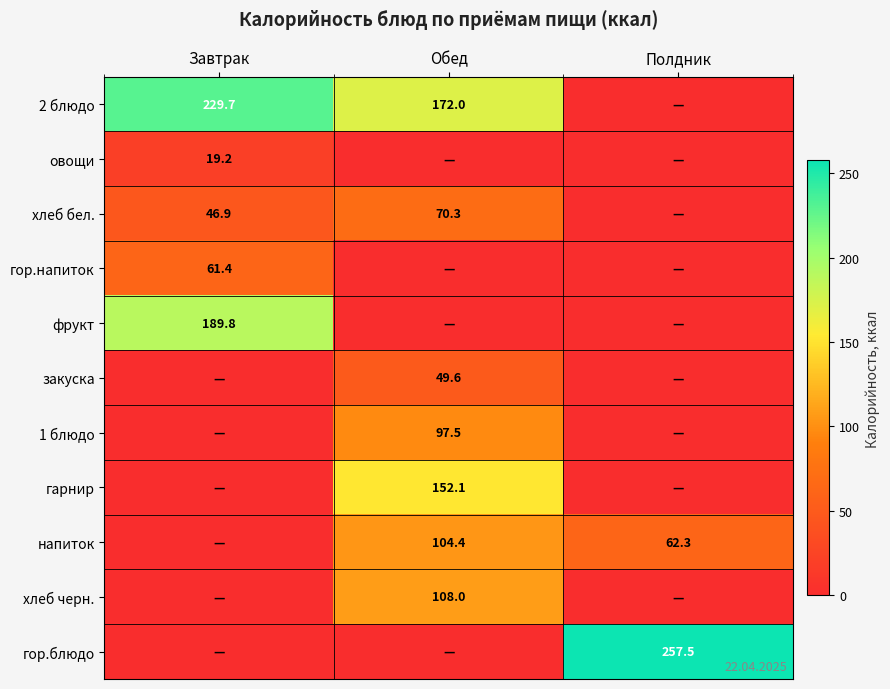

Is it true that фрукт equals 79.8 at Завтрак?

False